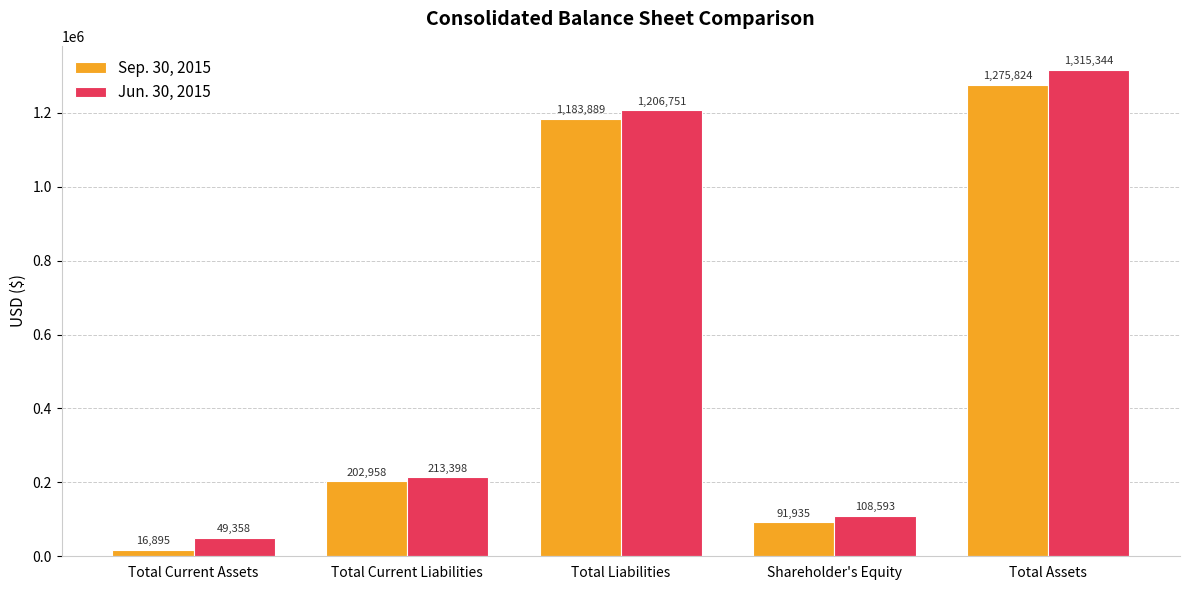

List the labels in order of Sep. 30, 2015 value, largest first.

Total Assets, Total Liabilities, Total Current Liabilities, Shareholder's Equity, Total Current Assets